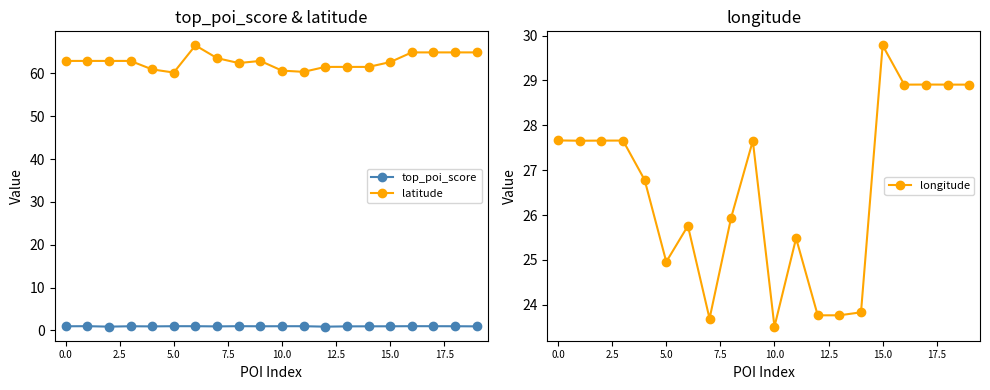

Which series has the largest total across all categories?

latitude